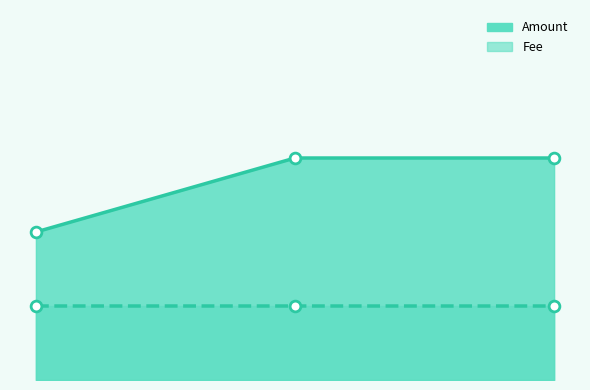

Which series reaches the minimum Y coordinate?

Fee